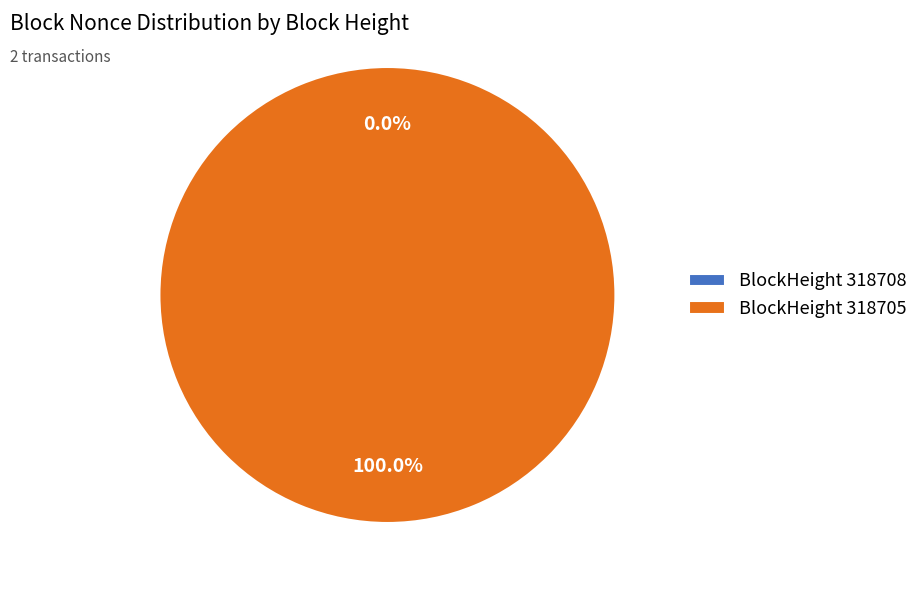

Is it true that 318708 is 1% of the pie?

False